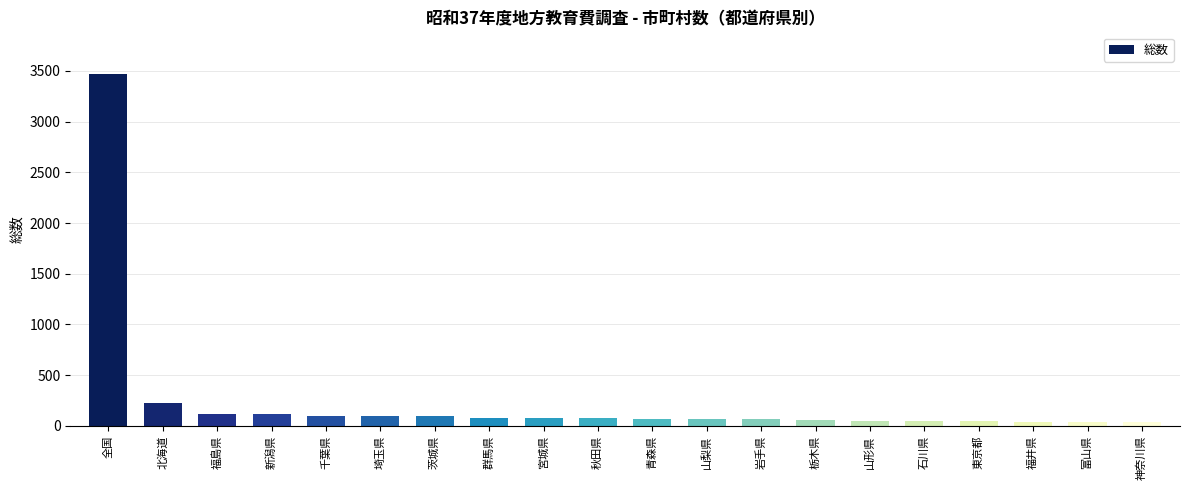

What is the change in value from 全国 to 岩手県?

-3402